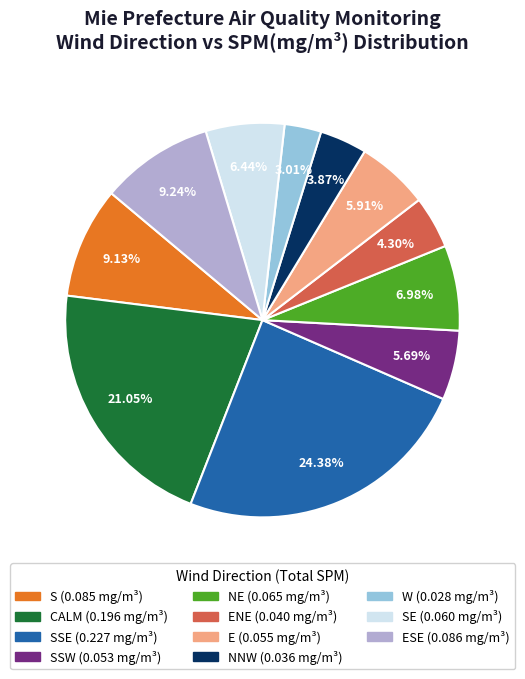

Is there any slice that represents more than half of the pie?

No